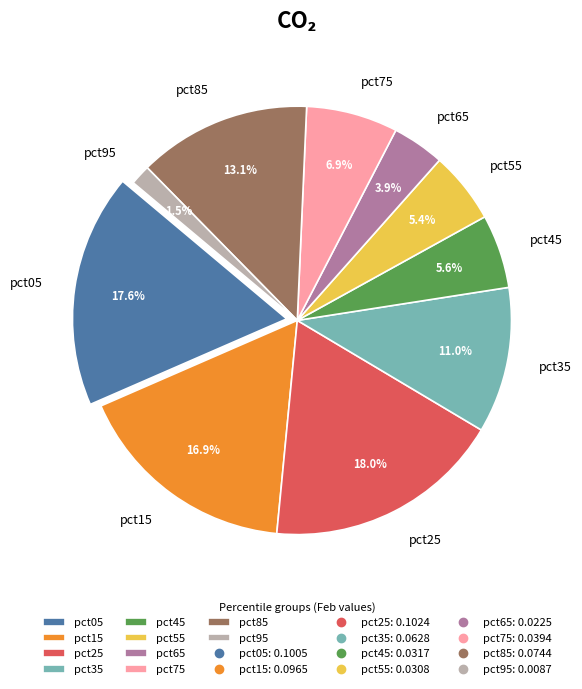

Is there a majority slice in this chart?

No